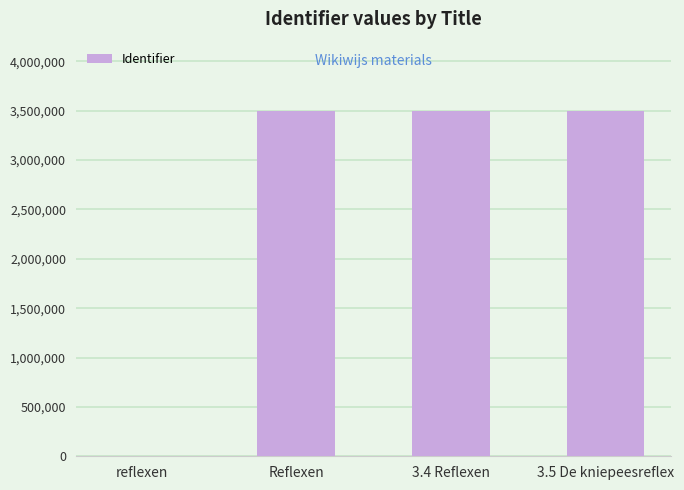

How many data points does each series have?

4